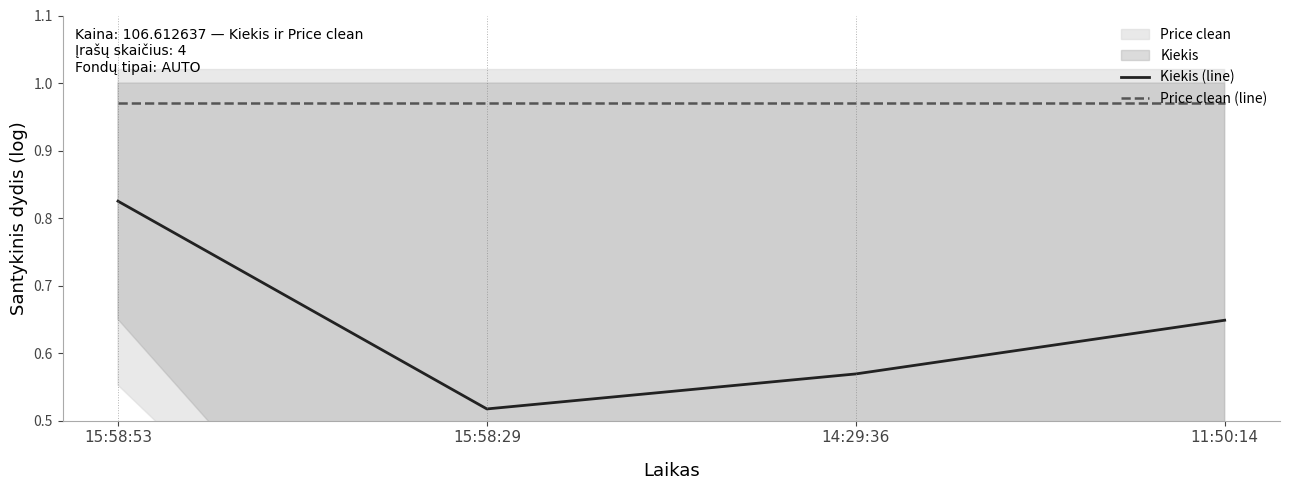

The value of Price clean (line) at 15:58:53 is 1.4. True or false?

False